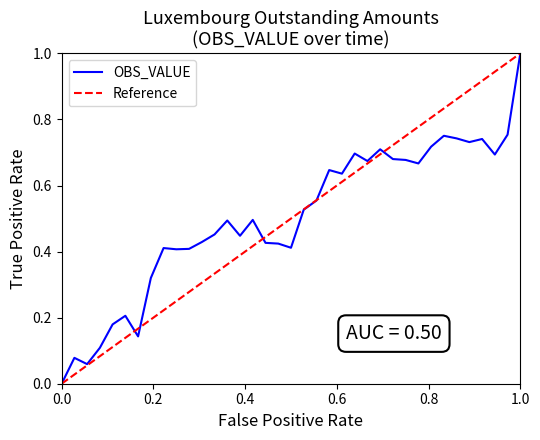

At which label does OBS_VALUE reach its peak?

1.0